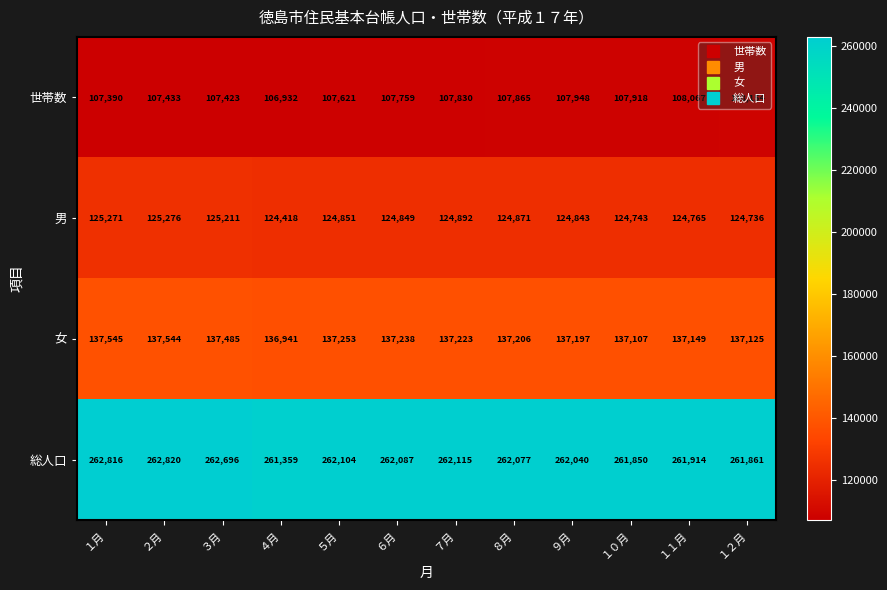

What is the highest value of the 世帯数 series?

108154